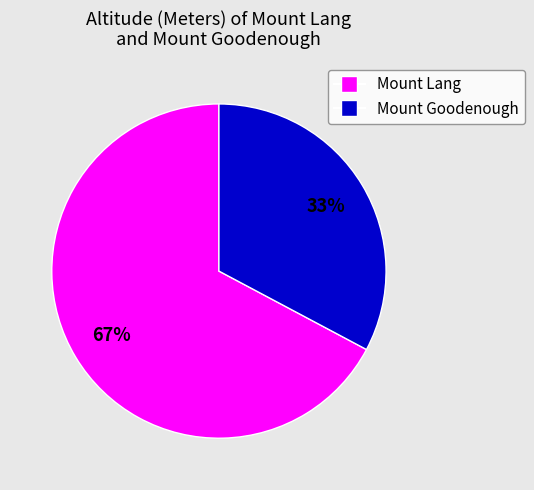

Is there a majority slice in this chart?

Yes